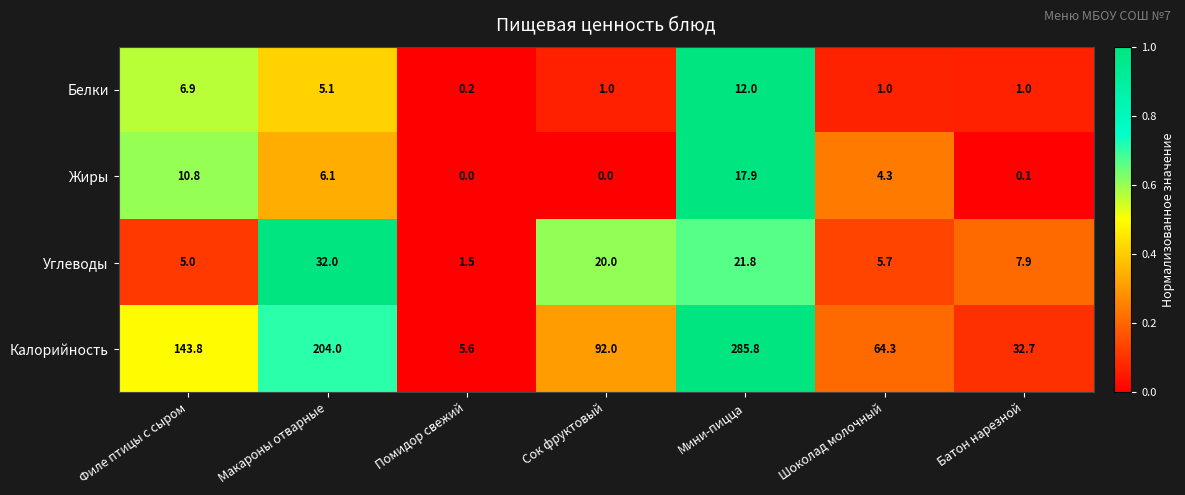

Rank the series at Макароны отварные from lowest to highest value.

Белки, Жиры, Углеводы, Калорийность